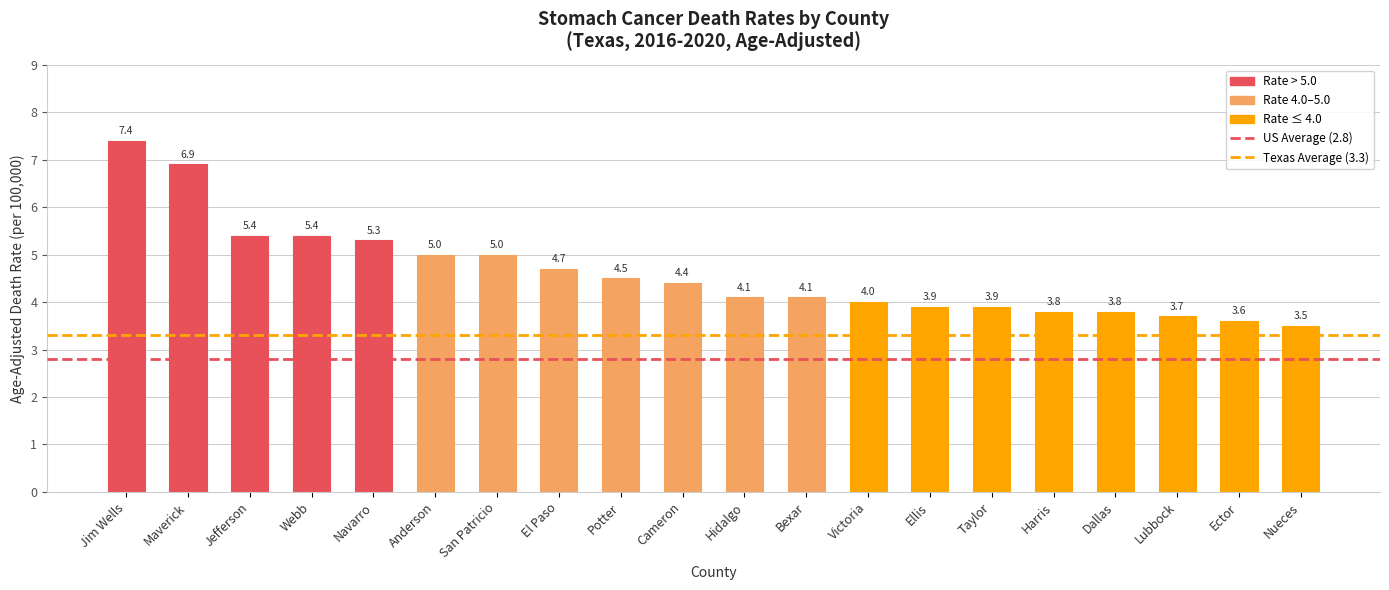

The chart shows a value of 3.6 at Ector. True or false?

True